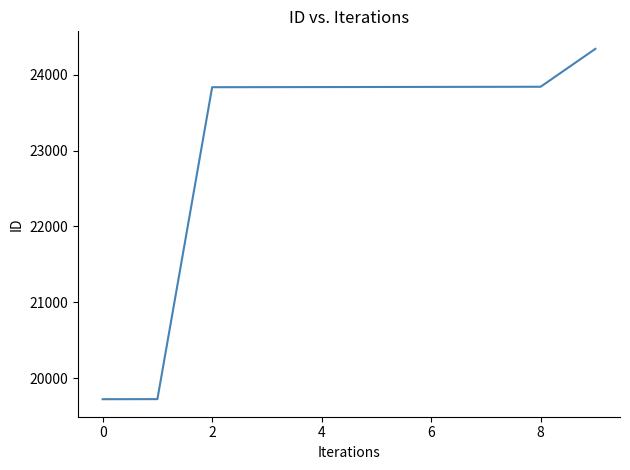

What is the difference between the maximum and minimum values?

4621